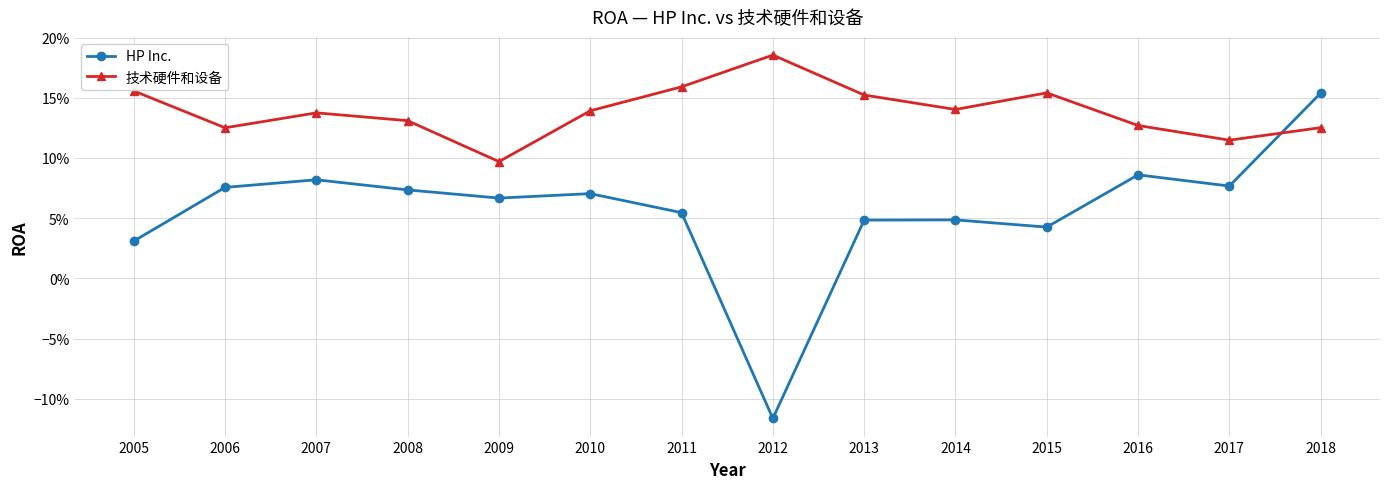

What are all the series names shown in the legend?

HP Inc., 技术硬件和设备